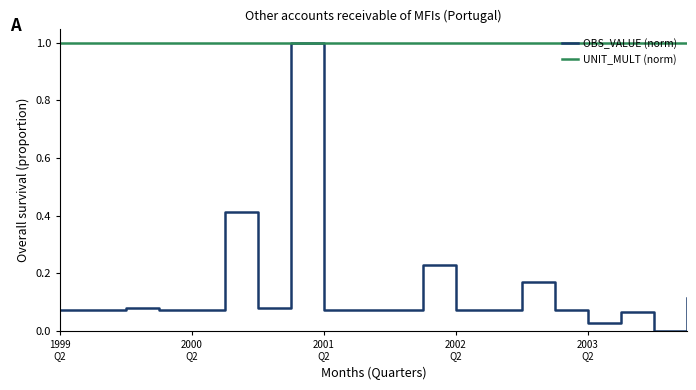

List the series in order of their overall mean, lowest first.

OBS_VALUE (norm), UNIT_MULT (norm)